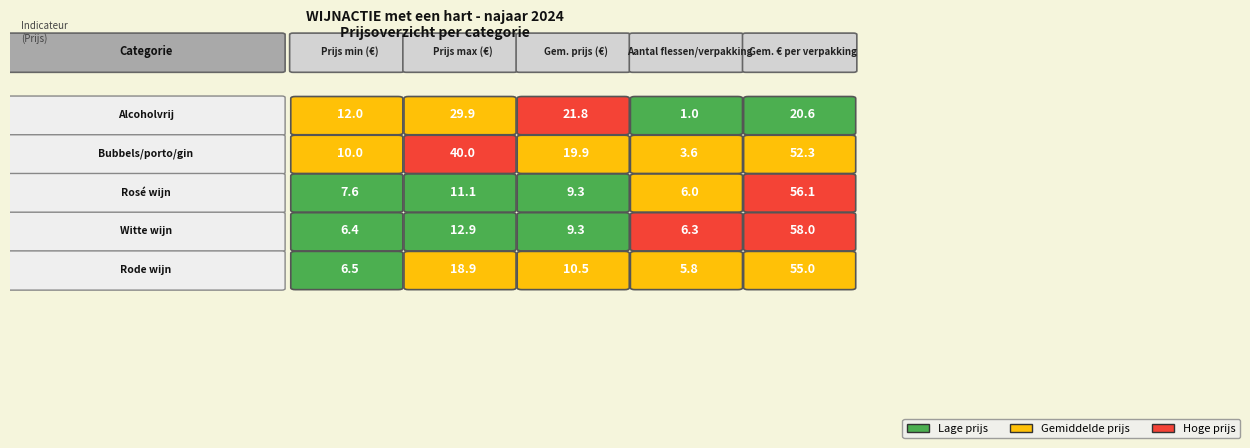

Reading left to right, transcribe all the data shown in this chart.

Alcoholvrij: Alcoholvrij=12.0	Bubbels/porto/gin=29.9	Rosé wijn=21.8	Witte wijn=1.0	Rode wijn=20.6
Bubbels/porto/gin: Alcoholvrij=10.0	Bubbels/porto/gin=40.0	Rosé wijn=19.9	Witte wijn=3.6	Rode wijn=52.3
Rosé wijn: Alcoholvrij=7.6	Bubbels/porto/gin=11.1	Rosé wijn=9.3	Witte wijn=6.0	Rode wijn=56.1
Witte wijn: Alcoholvrij=6.4	Bubbels/porto/gin=12.9	Rosé wijn=9.3	Witte wijn=6.3	Rode wijn=58.0
Rode wijn: Alcoholvrij=6.5	Bubbels/porto/gin=18.9	Rosé wijn=10.5	Witte wijn=5.8	Rode wijn=55.0